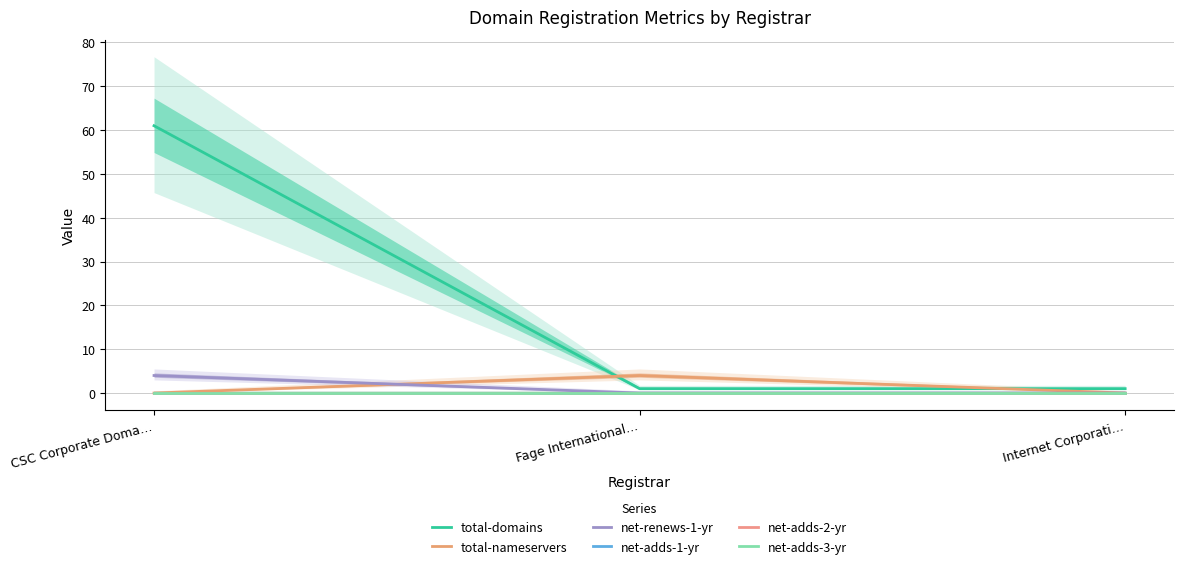

Rank the series at CSC Corporate Doma… from highest to lowest value.

total-domains, net-renews-1-yr, total-nameservers, net-adds-1-yr, net-adds-2-yr, net-adds-3-yr